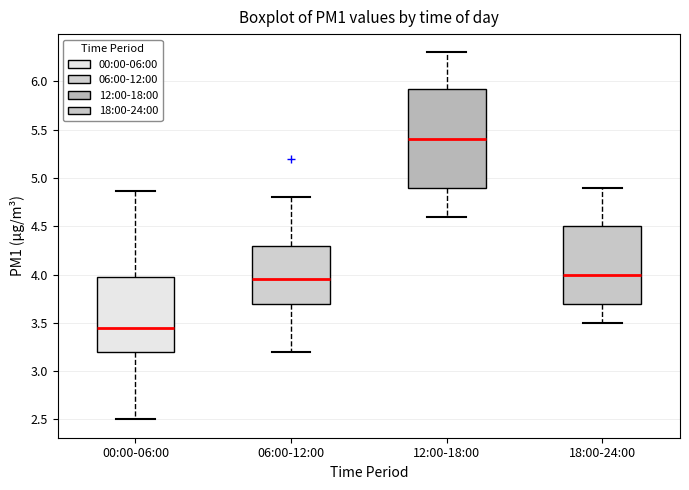

Reading left to right, read every box against the y-axis: the position of its median line, the range the box covers, and the ends of its whiskers. The values are not printed on the chart, so give them approximately, as read against the axis.

00:00-06:00: median 3.45, box 3.20 to 4.00, whiskers 2.50 to 4.85
06:00-12:00: median 3.95, box 3.70 to 4.30, whiskers 3.20 to 4.80
12:00-18:00: median 5.40, box 4.90 to 5.95, whiskers 4.60 to 6.30
18:00-24:00: median 4.00, box 3.70 to 4.50, whiskers 3.50 to 4.90